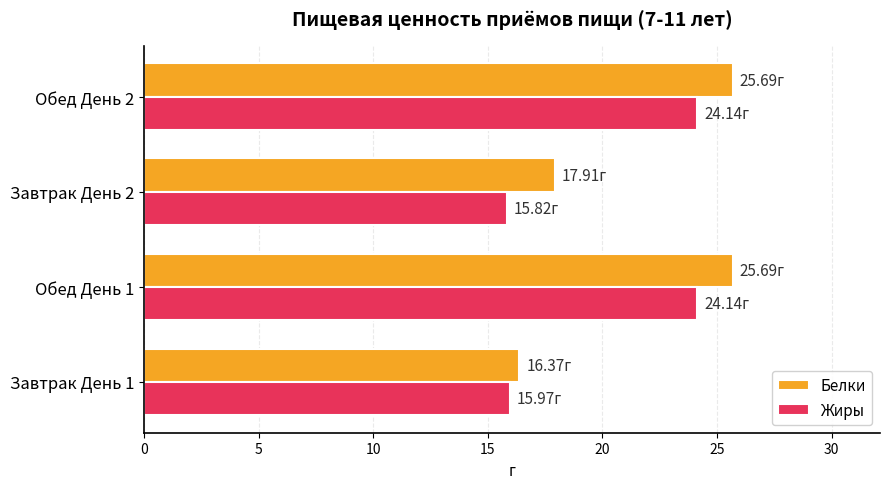

Between Завтрак День 1 and Обед День 1, which series saw the biggest shift?

Белки